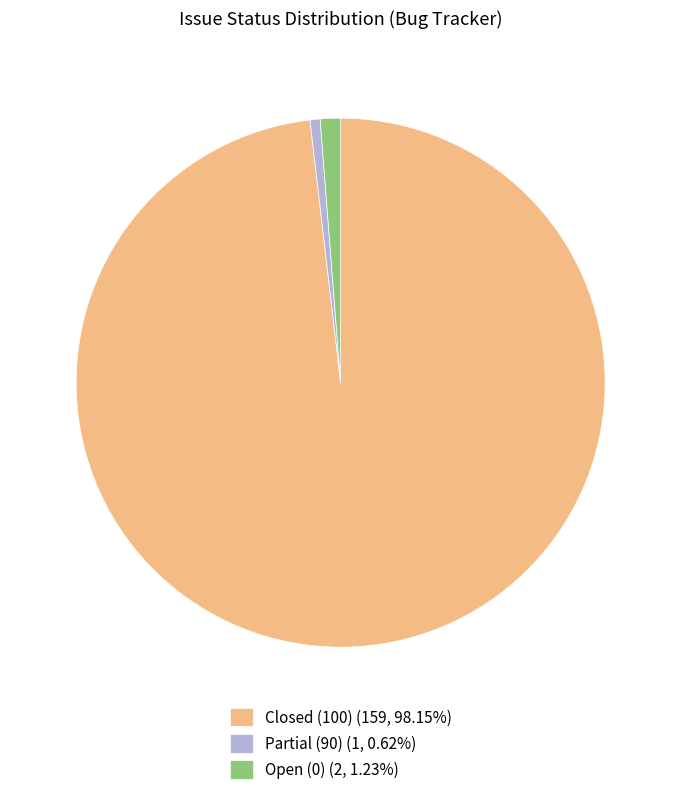

Combined, do Open (0) (2, 1.23%) and Partial (90) (1, 0.62%) account for over 50%?

No